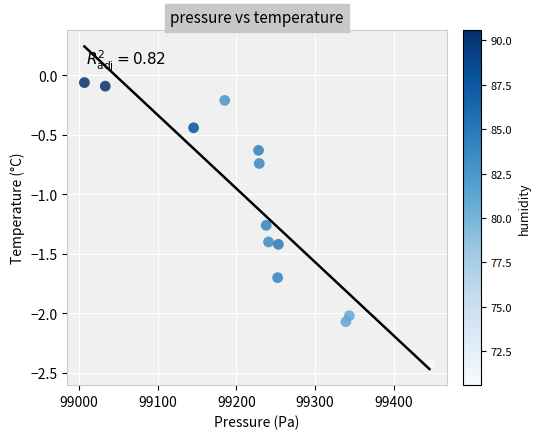

What is the range of X values (max minus min)?

438.4